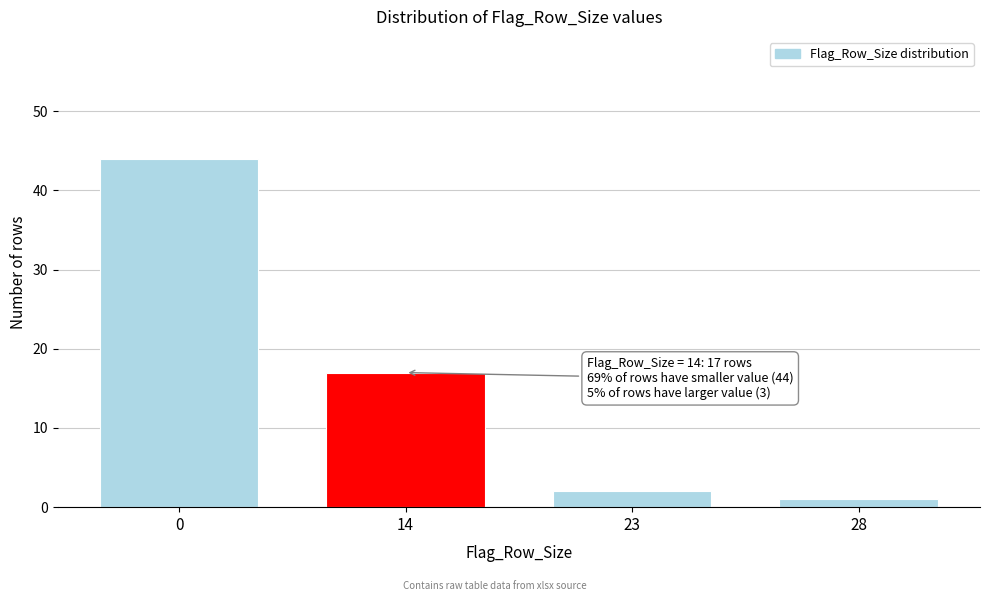

Reading left to right, what are all the values shown in this chart?

44	17	2	1